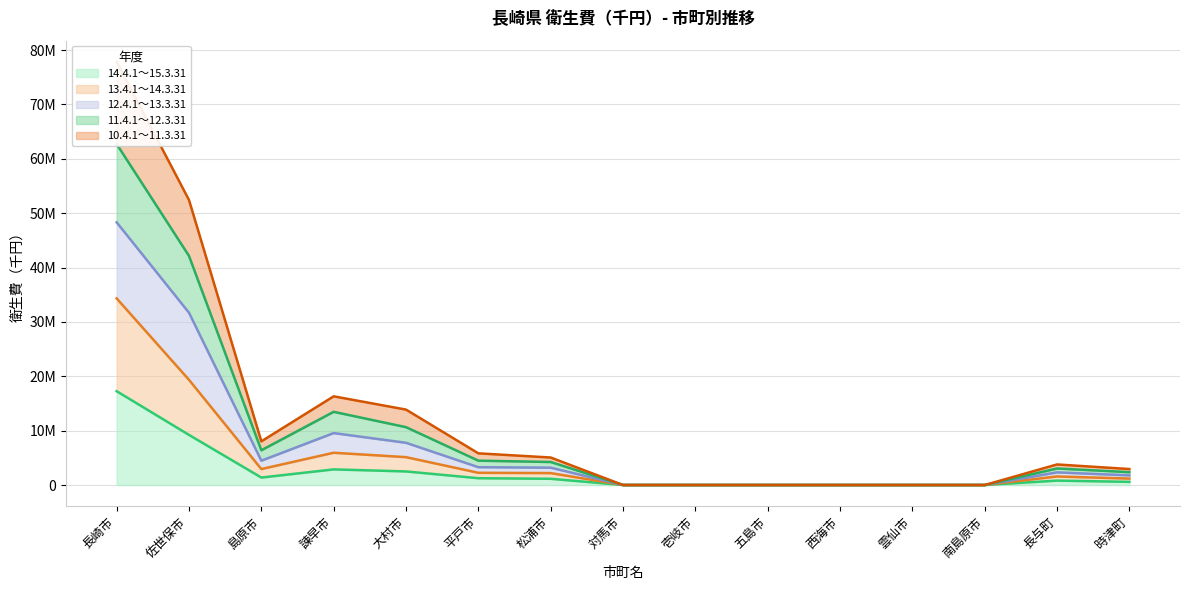

The 13.4.1～14.3.31 series shows 12184328 at 南島原市. True or false?

False